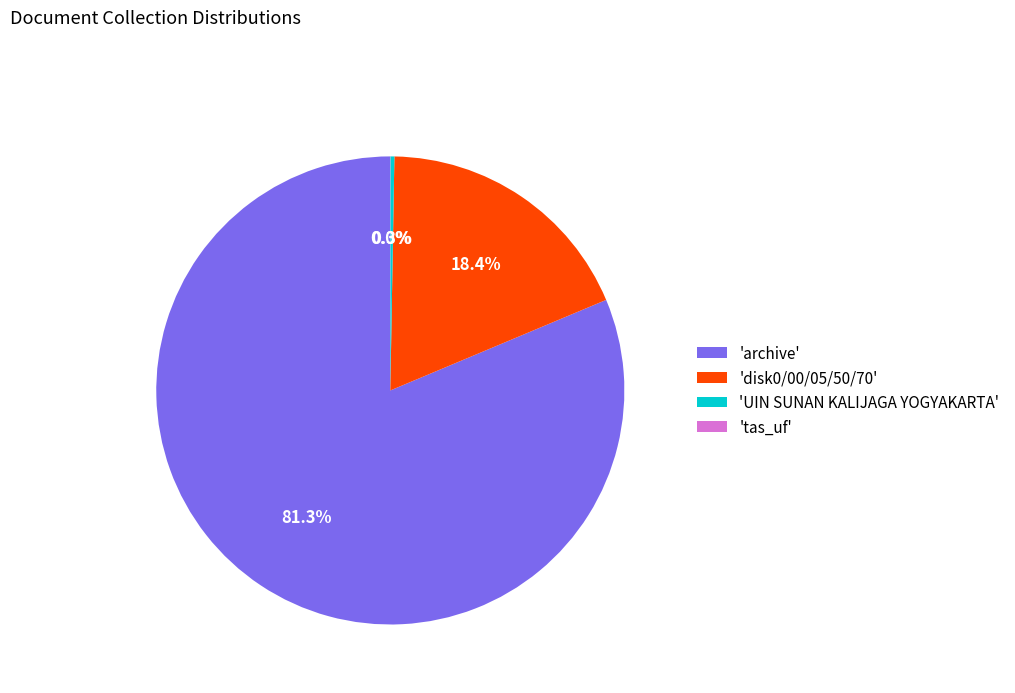

What is the largest slice in the pie chart?

'archive'